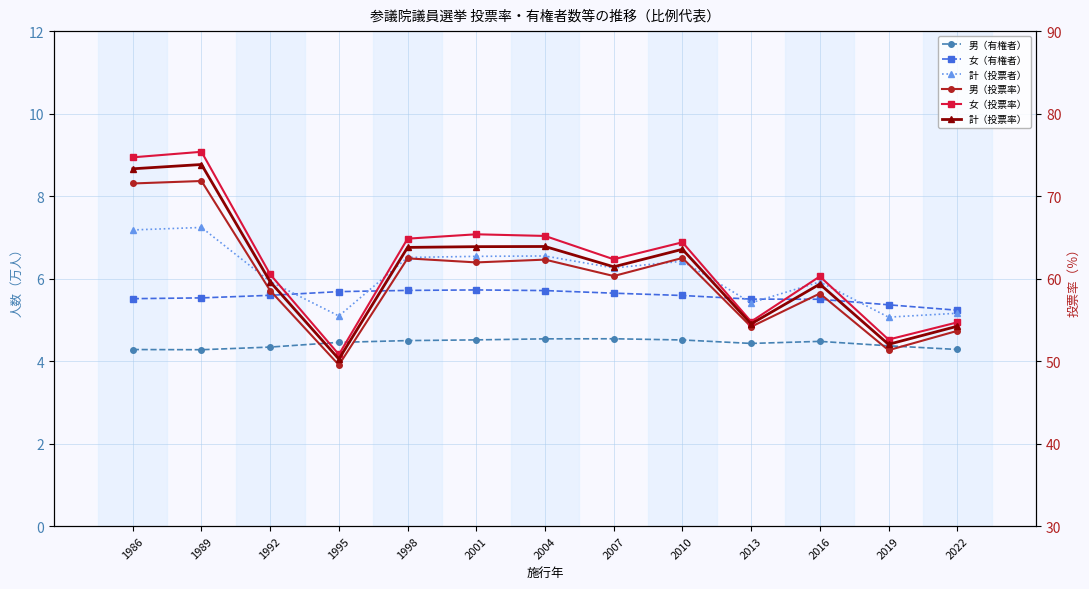

What are all the series names shown in the legend?

男（有権者）, 女（有権者）, 計（投票者）, 男（投票率）, 女（投票率）, 計（投票率）